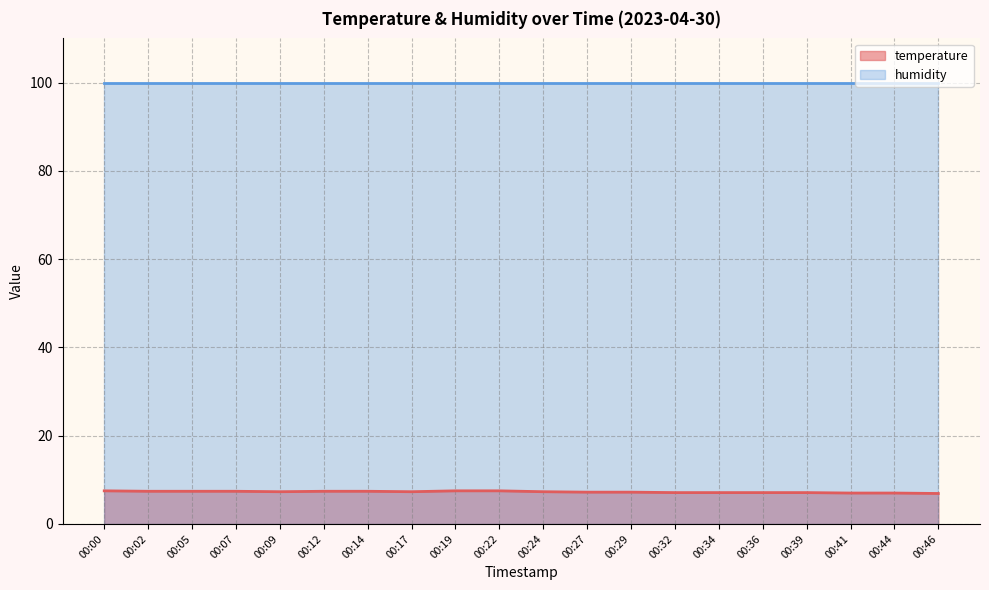

At which category does the chart reach its peak across all series?

00:00